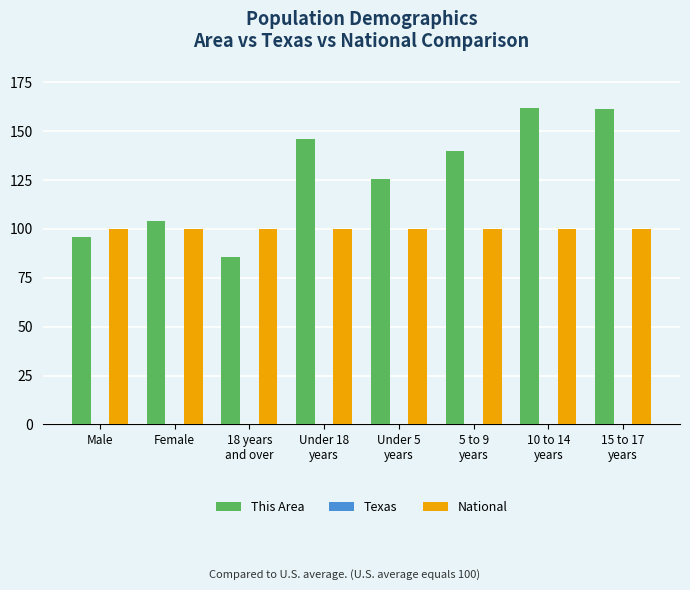

Is it true that This Area equals 132.6 at 18 years
and over?

False